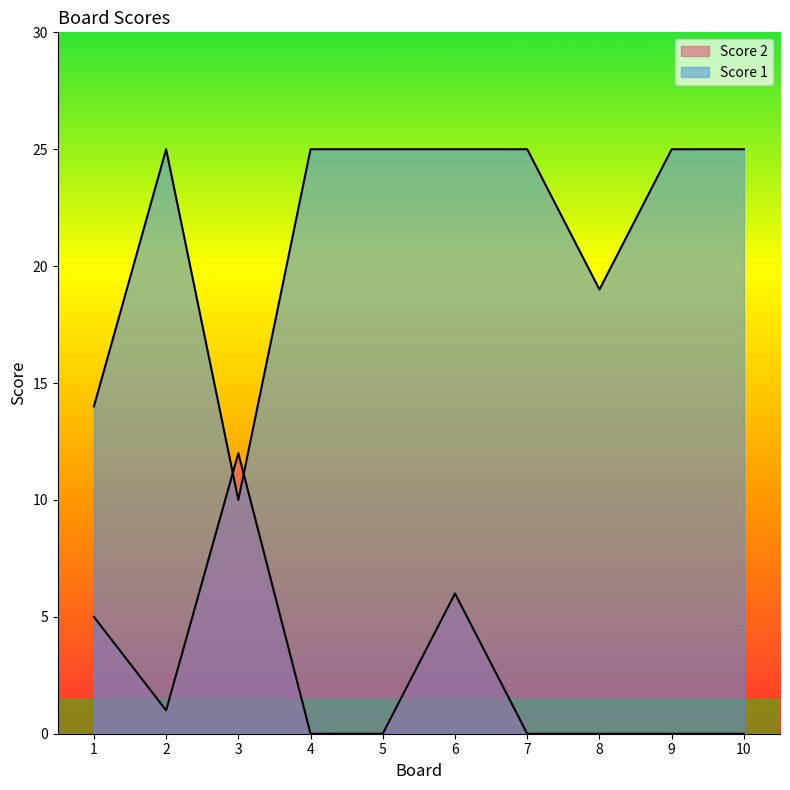

At which label does Score 1 reach its peak?

2